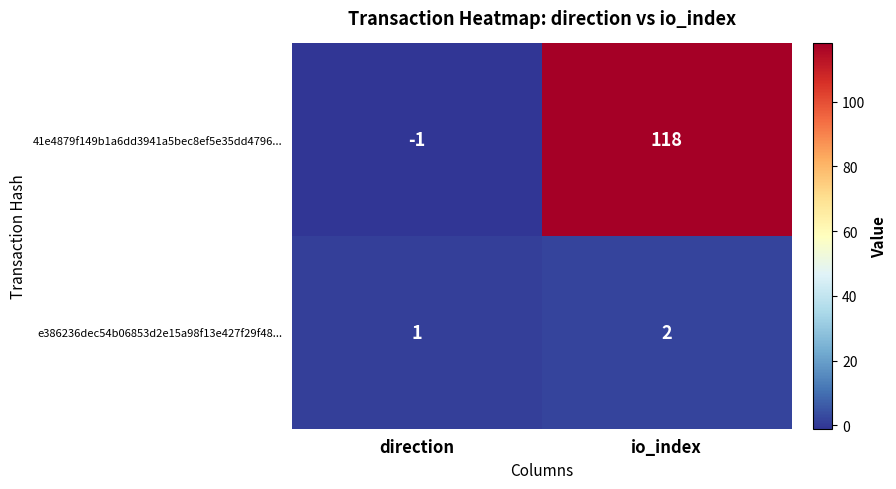

Is it true that 41e4879f149b1a6dd3941a5bec8ef5e35dd4796... equals 118 at io_index?

True